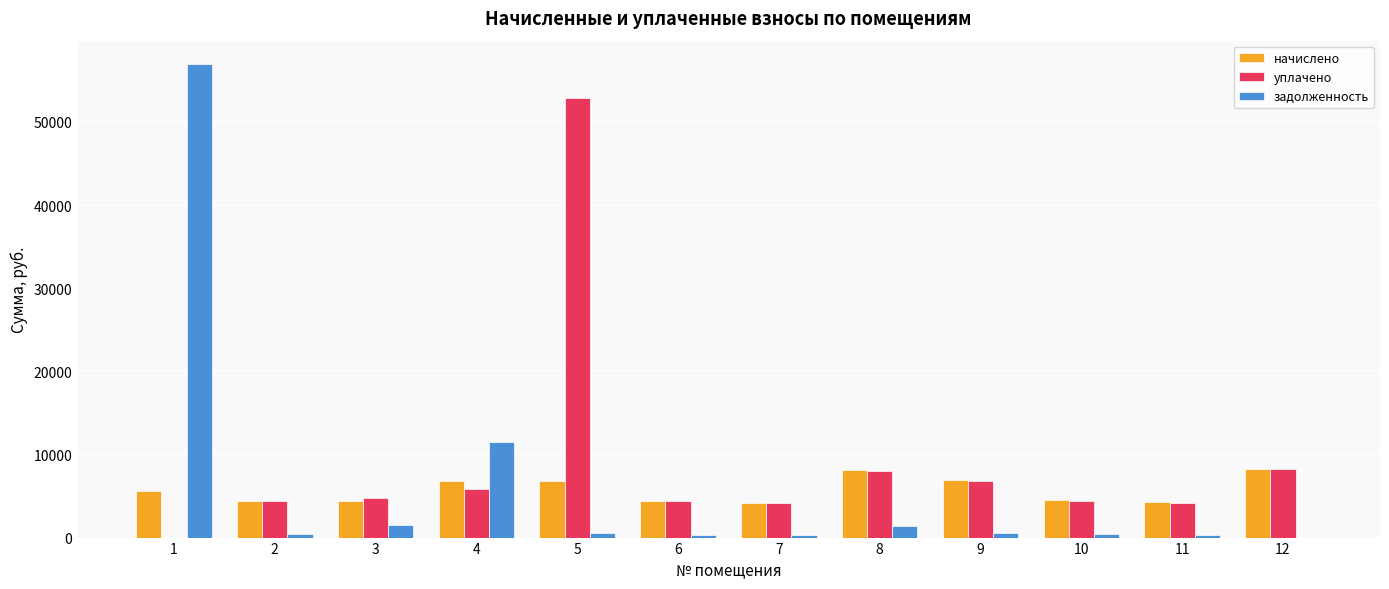

What is the difference between the уплачено values at 9 and 11?

2630.7